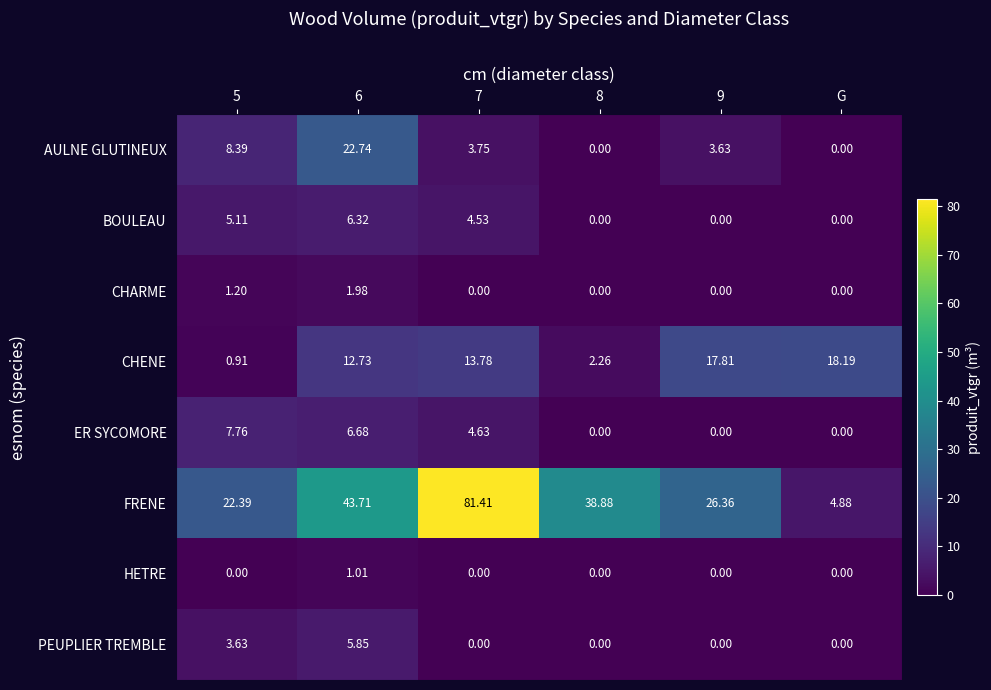

At 6, list the series in order from largest to smallest.

FRENE, AULNE GLUTINEUX, CHENE, ER SYCOMORE, BOULEAU, PEUPLIER TREMBLE, CHARME, HETRE